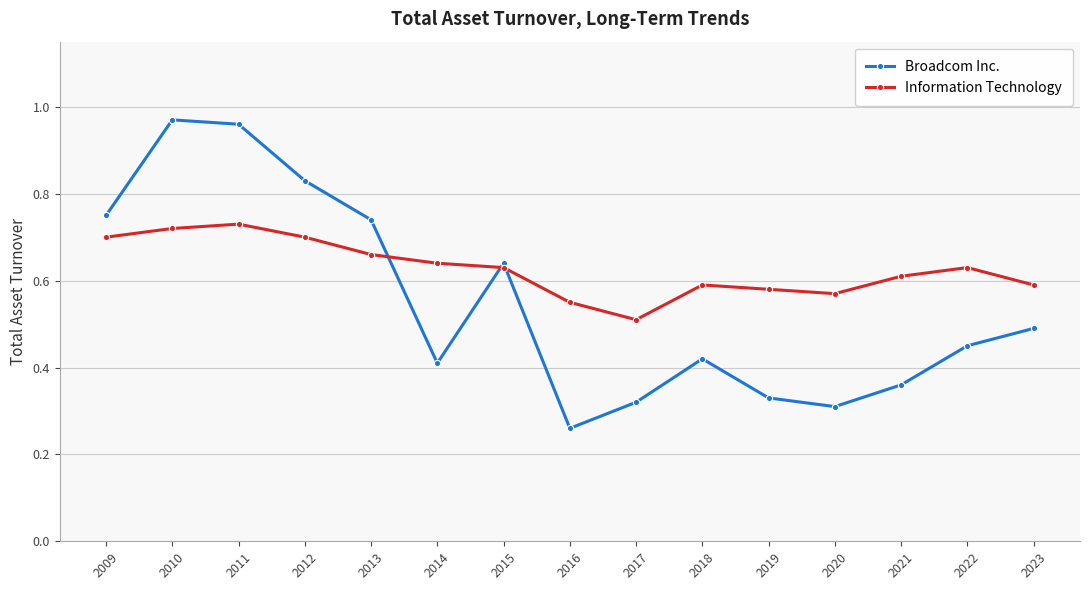

Which category has the lowest value in the Broadcom Inc. series?

2016